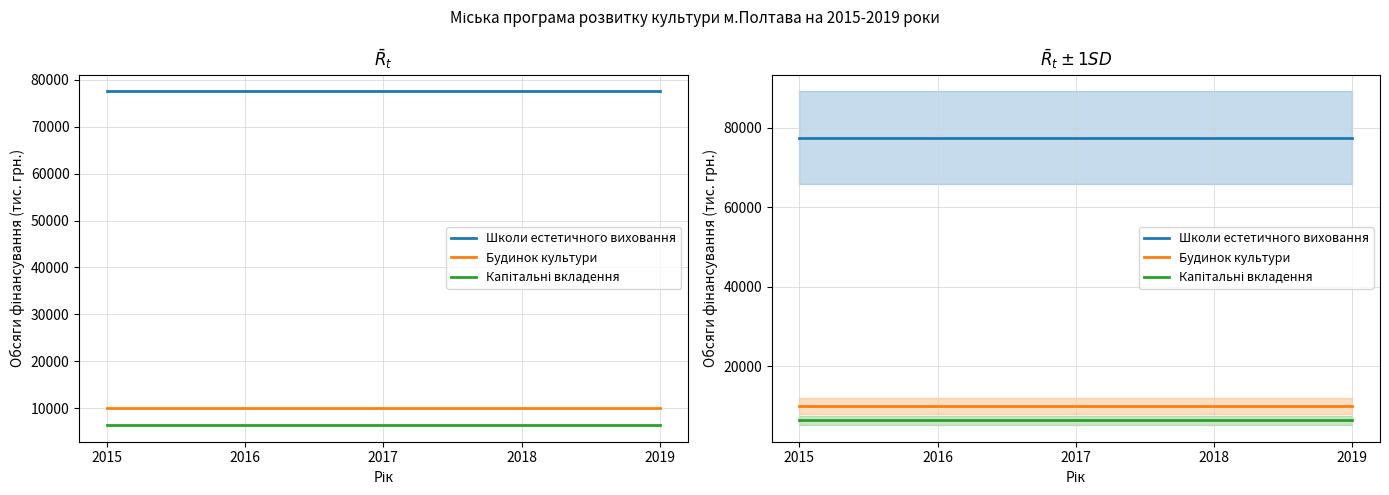

True or false: Будинок культури and Капітальні вкладення intersect in this chart.

False